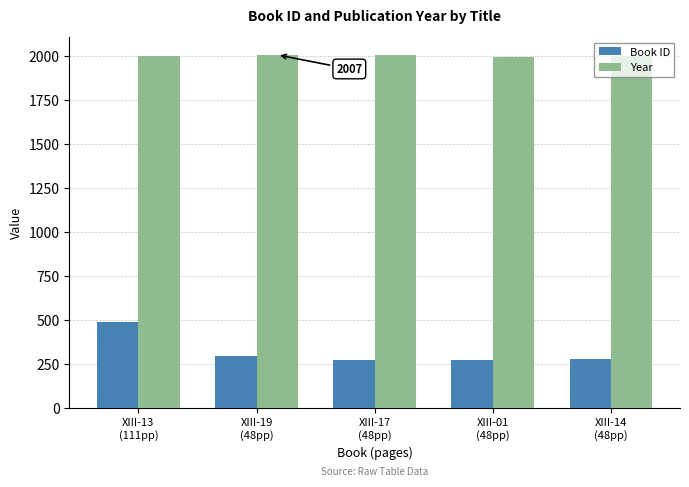

The value of Year at XIII-19
(48pp) is 1374. True or false?

False